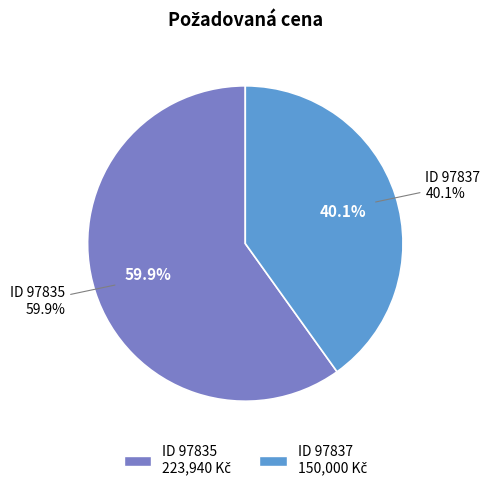

What is the largest slice in the pie chart?

97835